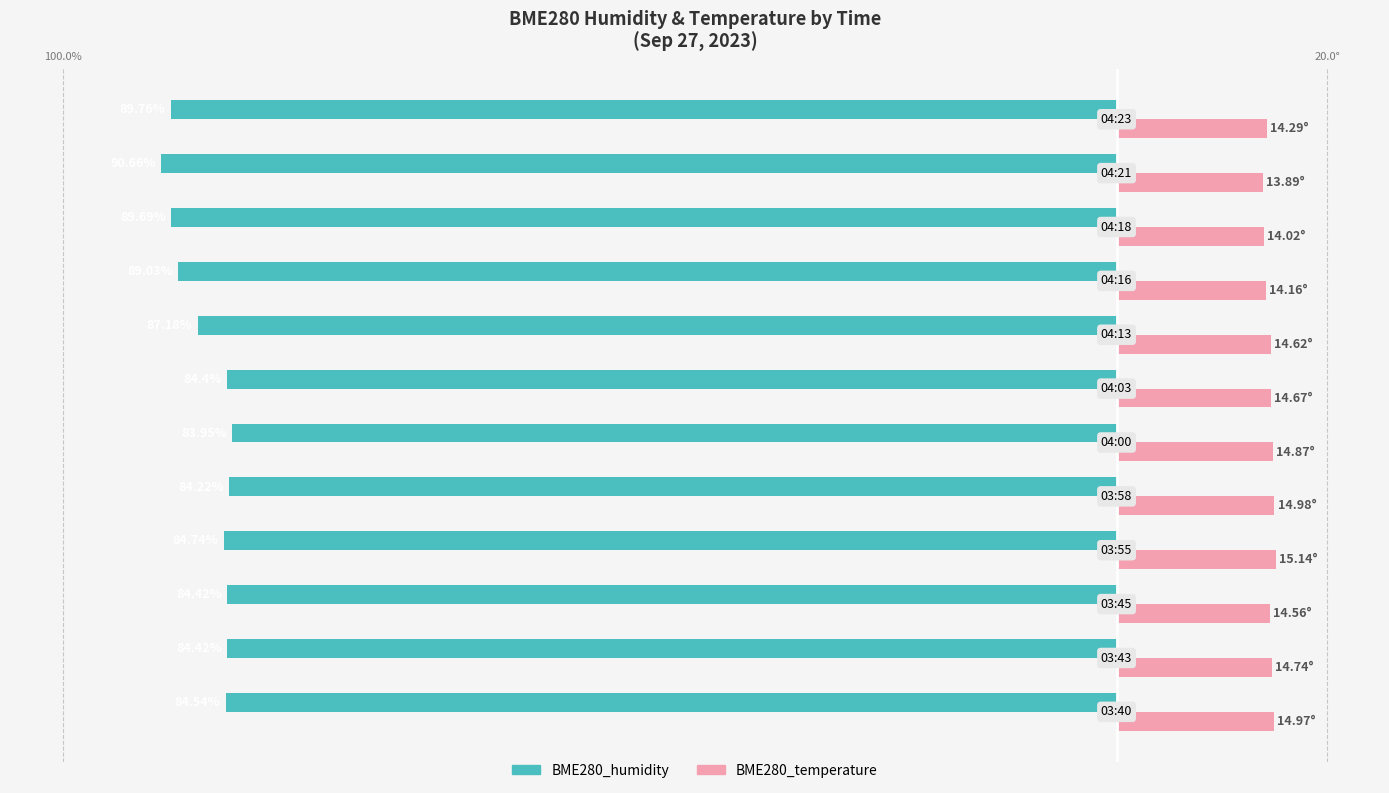

What are all the series names shown in the legend?

BME280_humidity, BME280_temperature